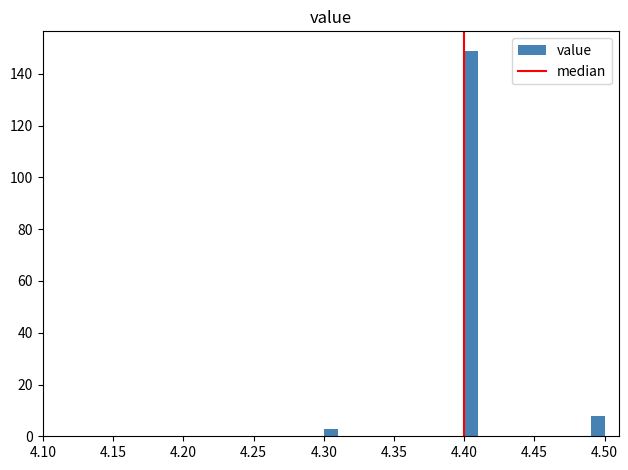

Read against the x-axis, roughly where is the centre of the tallest bar?

4.405